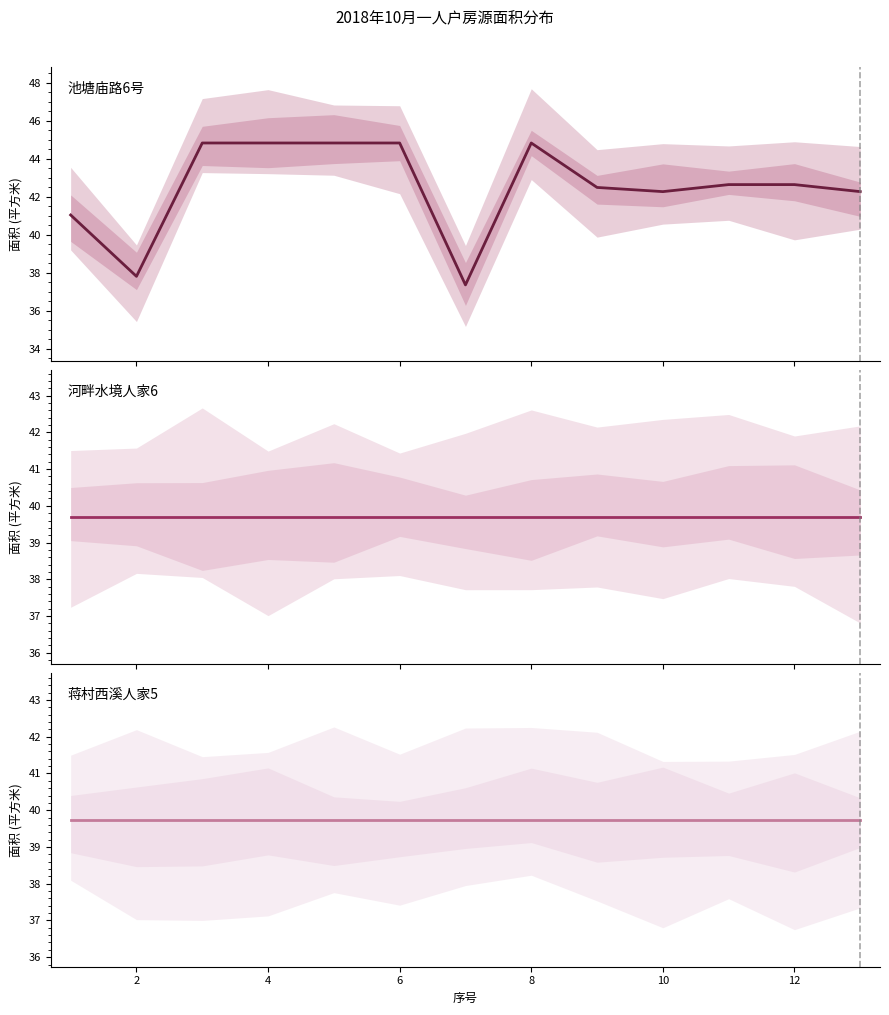

True or false: 蒋村西溪人家5 and 池塘庙路6号 cross at least once.

True